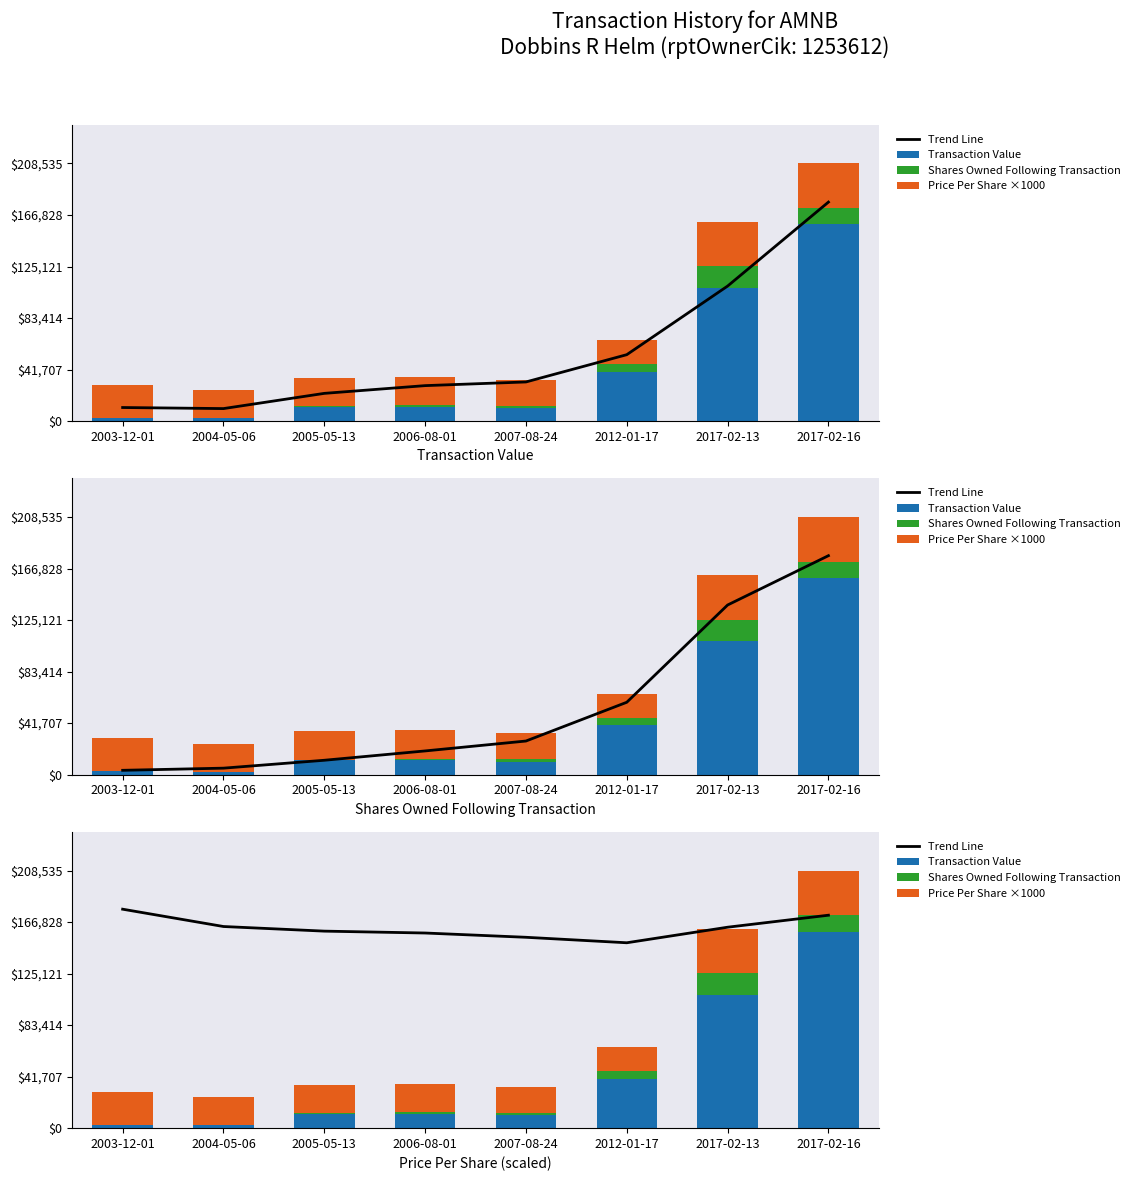

What is the value of the Price Per Share ×1000 bar at the 2nd from the left?

22517.8